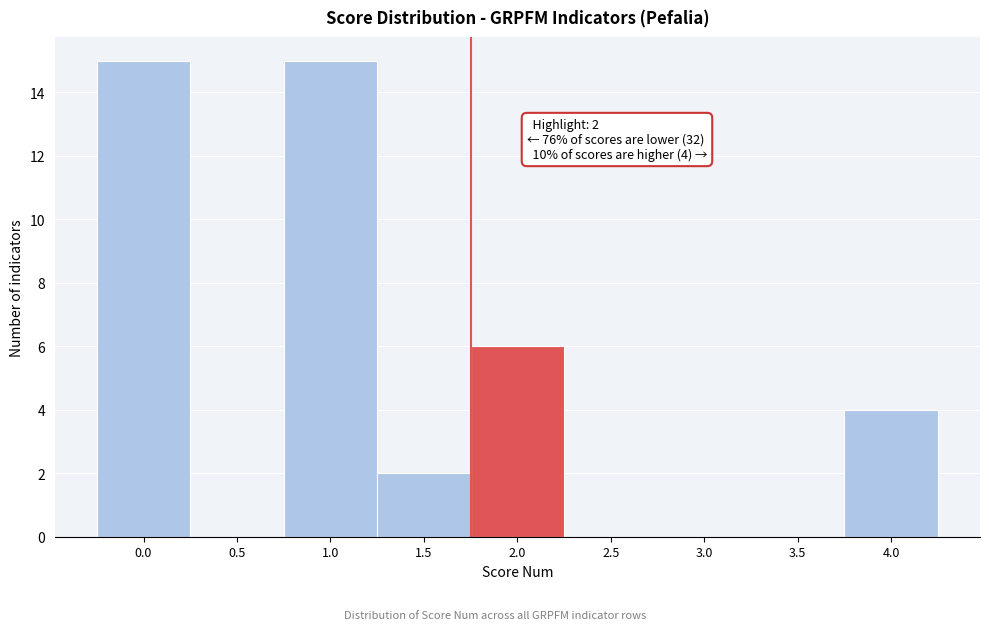

Reading left to right, transcribe all the data shown in this chart.

0.0=15	0.5=0	1.0=15	1.5=2	2.0=6	2.5=0	3.0=0	3.5=0	4.0=4